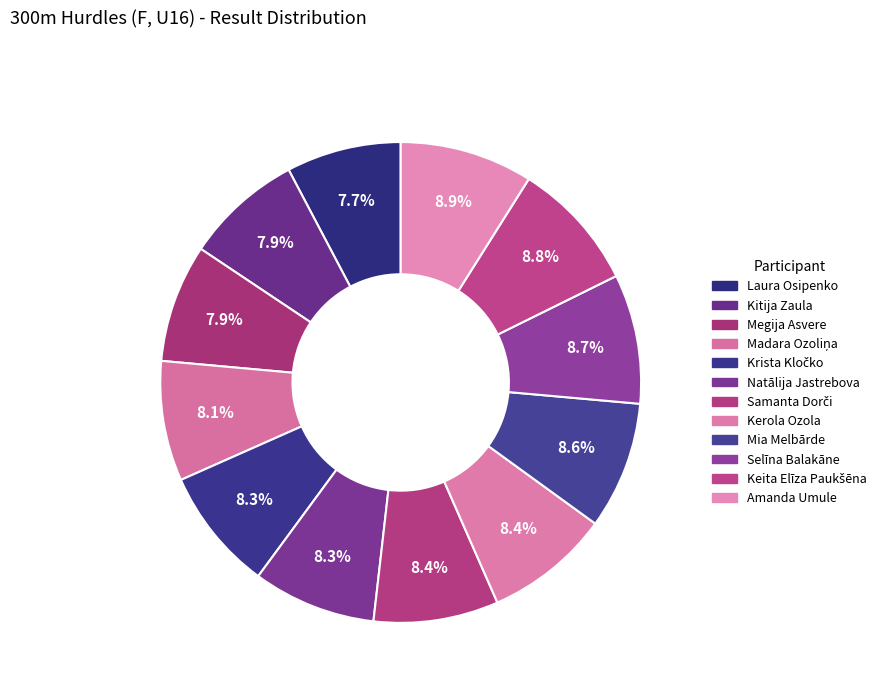

True or false: Selīna Balakāne accounts for 9% of the total.

True